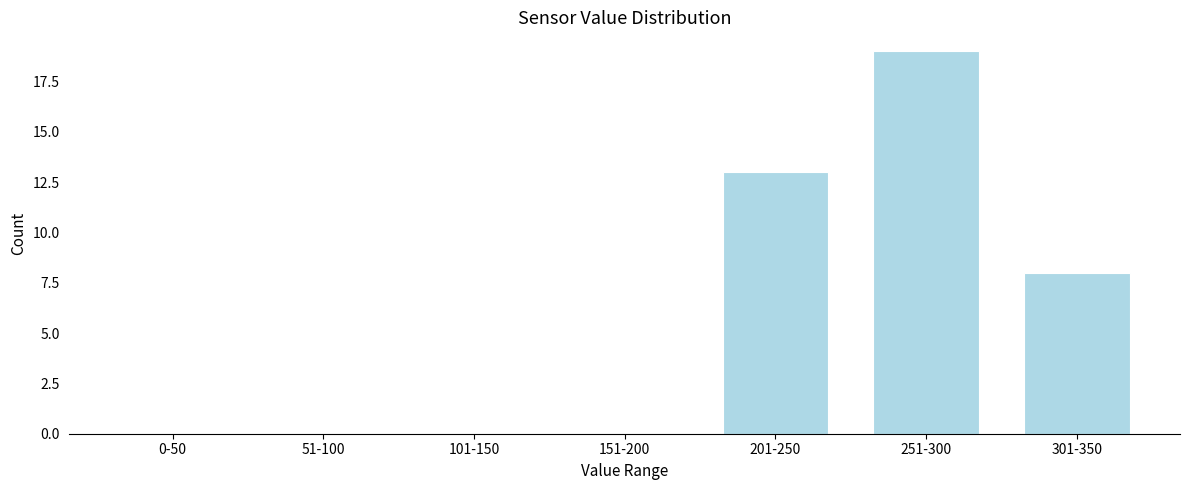

Reading right to left, list all the values displayed in this chart.

301-350=8	251-300=19	201-250=13	151-200=0	101-150=0	51-100=0	0-50=0